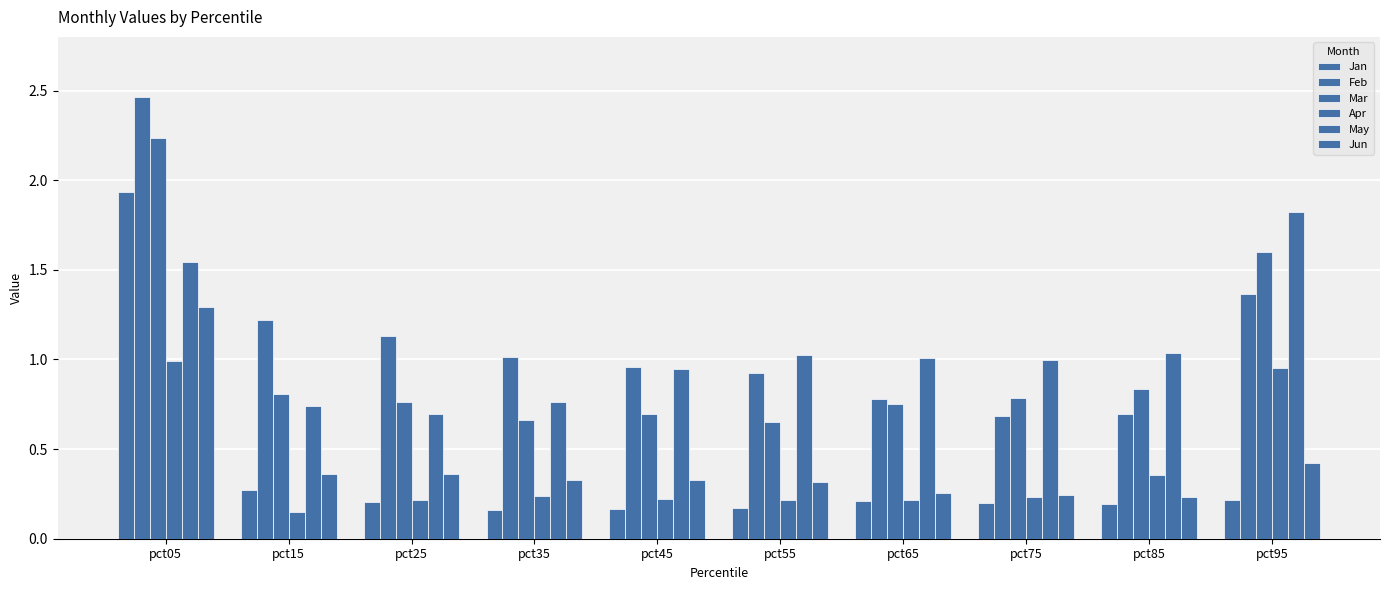

Count the number of categories in the chart.

10